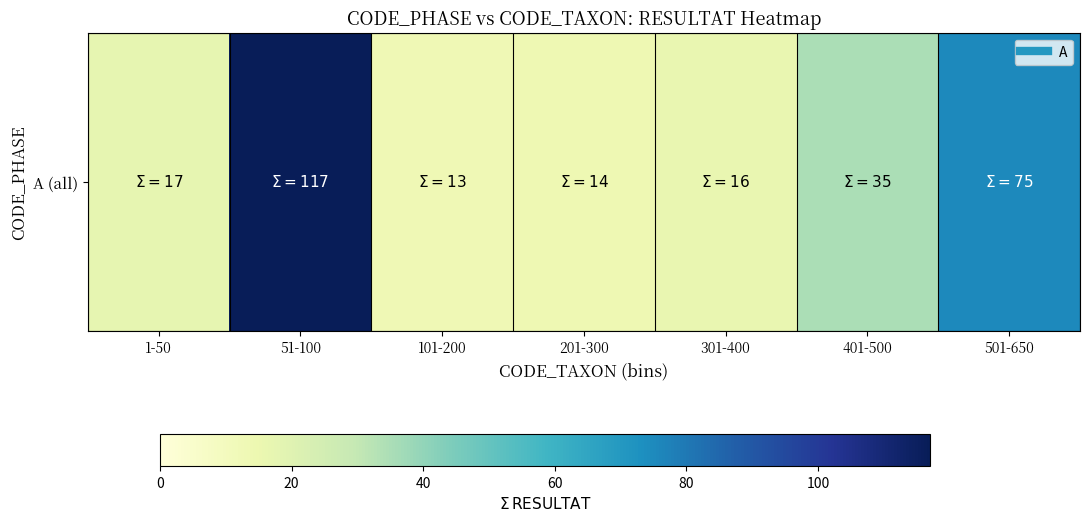

How many distinct data groups are displayed?

1